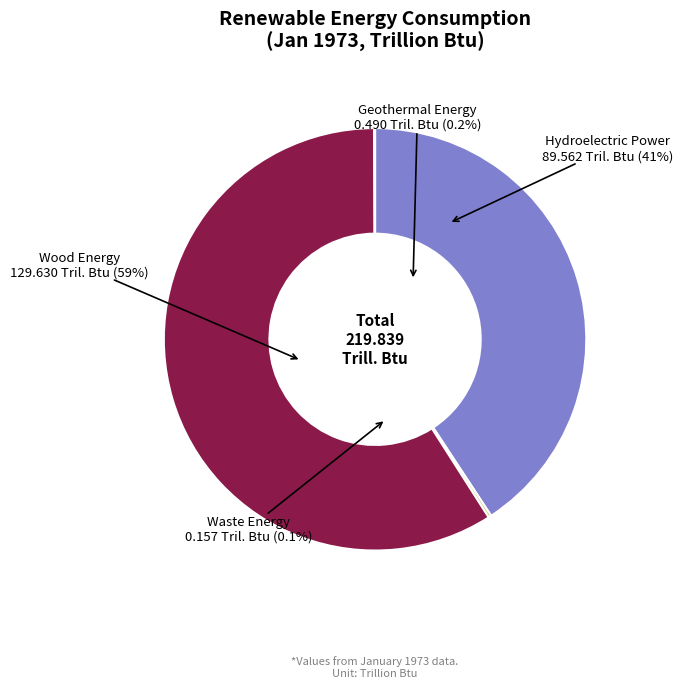

Rank the categories by value from lowest to highest.

Waste Energy, Geothermal Energy, Hydroelectric Power, Wood Energy